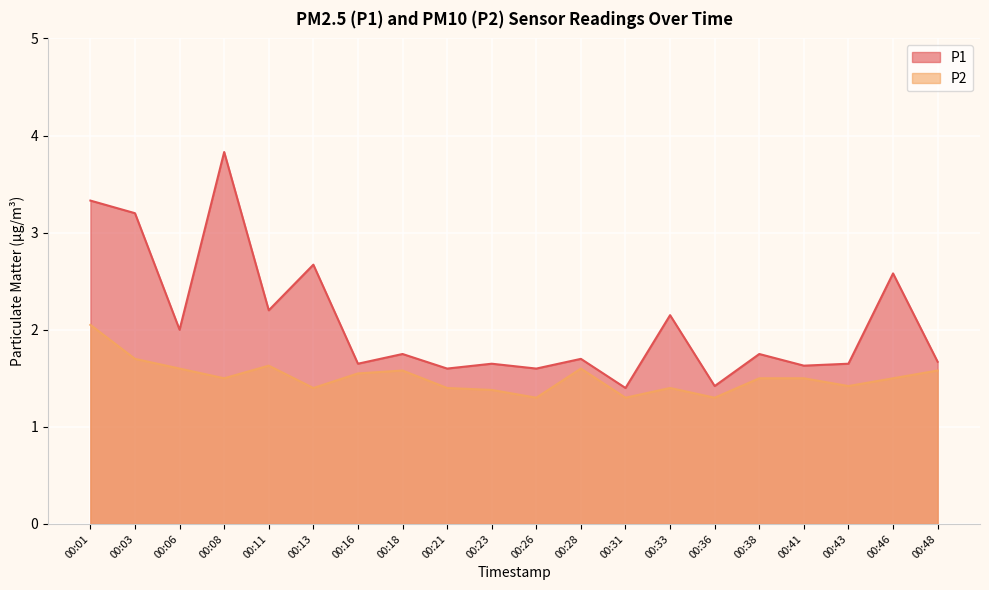

Where is the first local minimum for P1?

00:06